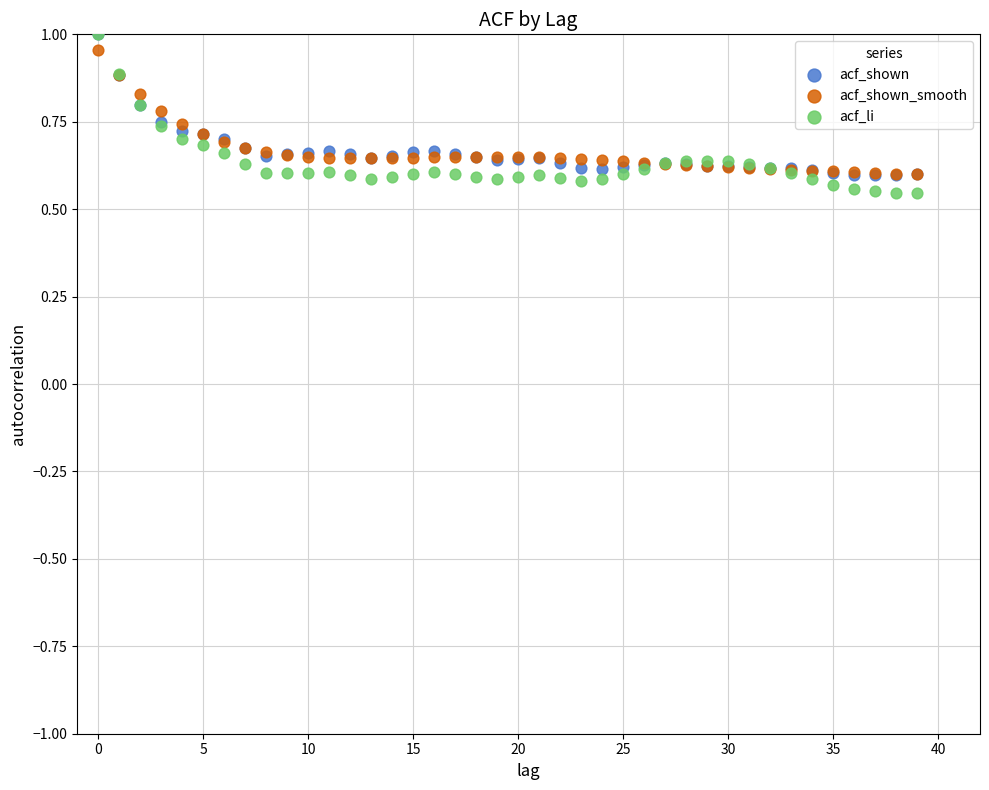

What are all the series names shown in the legend?

acf_shown, acf_shown_smooth, acf_li